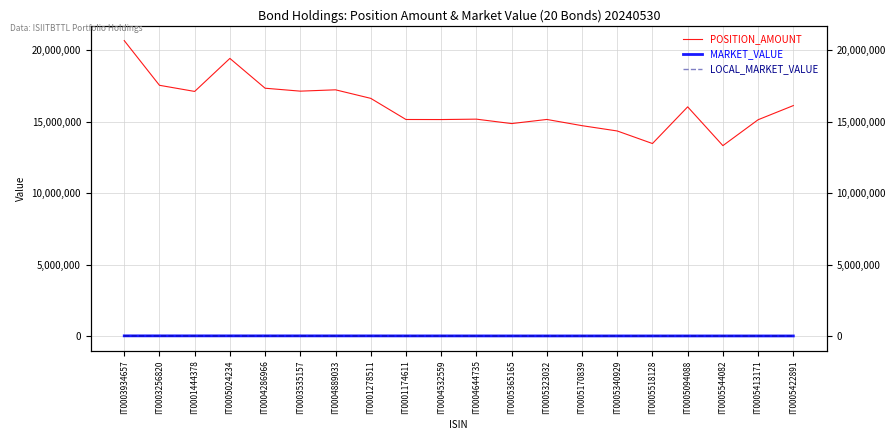

What is the total value across all series at IT0001444378?

17159412